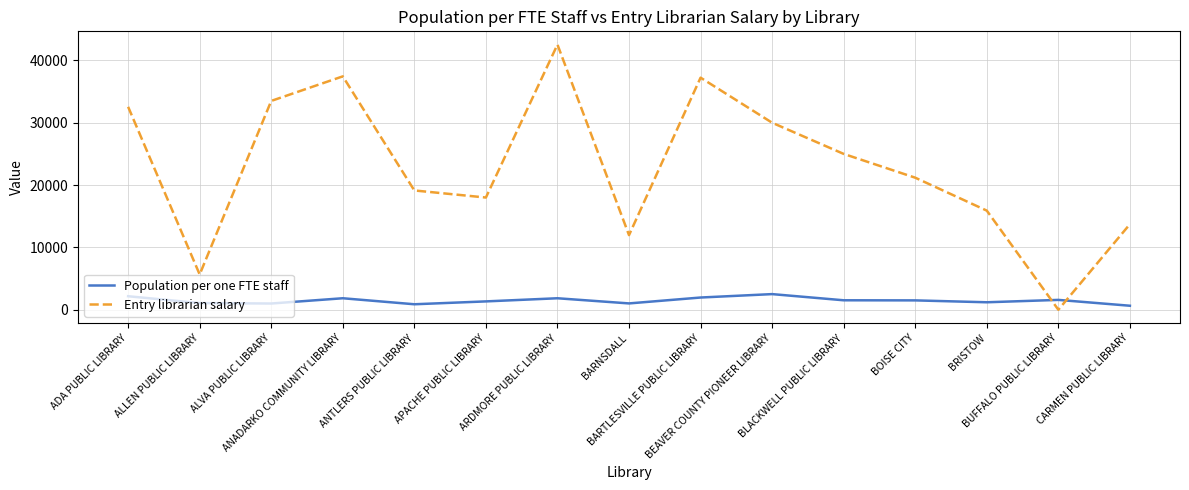

Which series has the widest spread of values?

Entry librarian salary